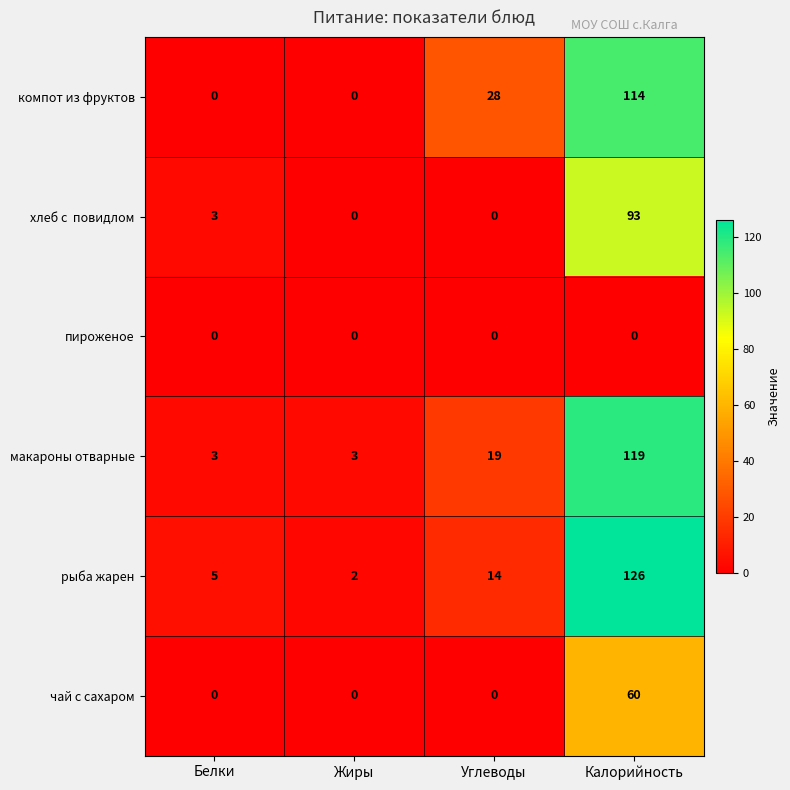

How many positive values does the чай с сахаром series have?

1